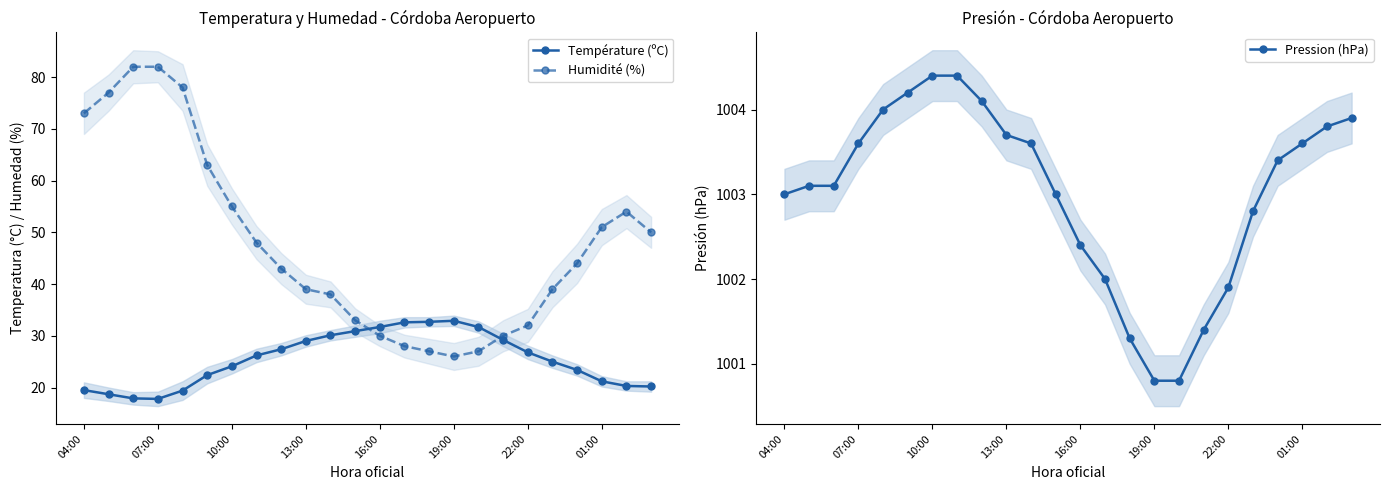

Reading left to right, extract all data points from this chart.

Température (ºC): 19.5	18.7	17.9	17.8	19.4	22.4	24.1	26.2	27.4	29.0	30.1	30.9	31.7	32.6	32.7	32.9	31.7	29.2	26.8	25.0	23.4	21.2	20.3	20.2
Humidité (%): 73.0	77.0	82.0	82.0	78.0	63.0	55.0	48.0	43.0	39.0	38.0	33.0	30.0	28.0	27.0	26.0	27.0	30.0	32.0	39.0	44.0	51.0	54.0	50.0
Pression (hPa): 1003.0	1003.1	1003.1	1003.6	1004.0	1004.2	1004.4	1004.4	1004.1	1003.7	1003.6	1003.0	1002.4	1002.0	1001.3	1000.8	1000.8	1001.4	1001.9	1002.8	1003.4	1003.6	1003.8	1003.9